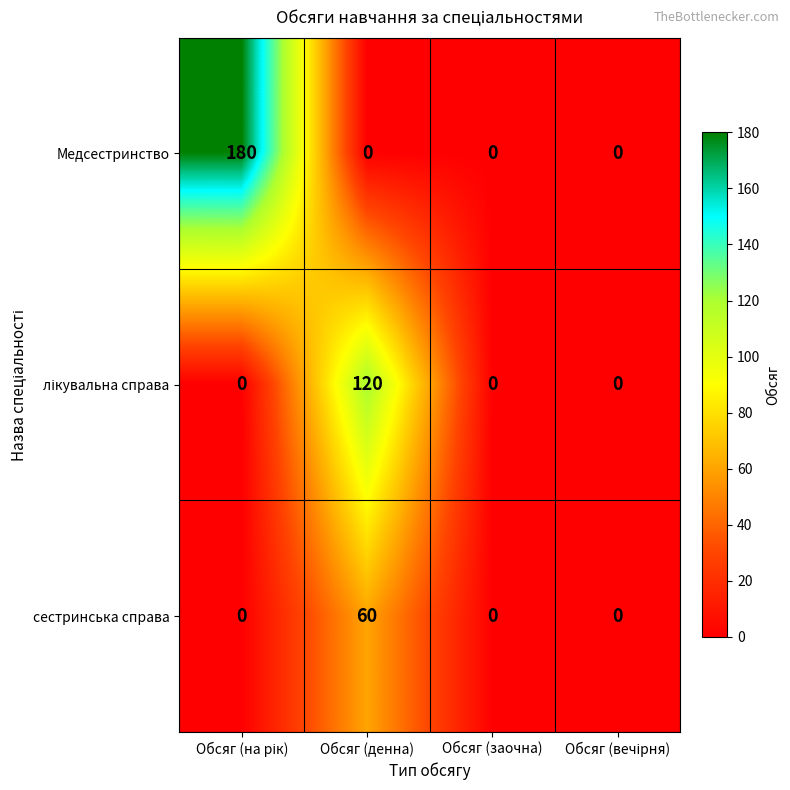

The сестринська справа series shows 14 at Обсяг (денна). True or false?

False